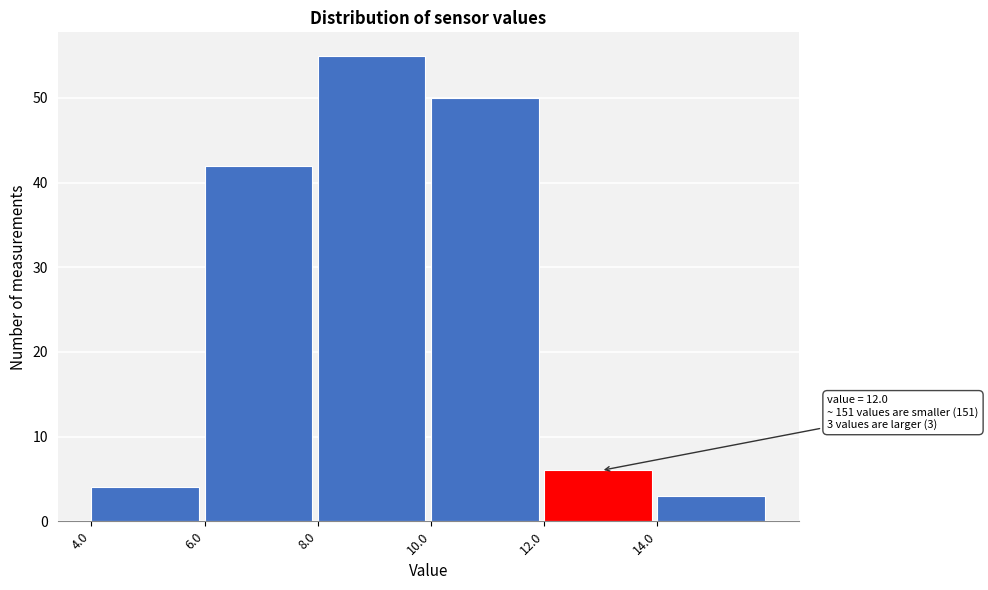

Which range on the x-axis has the tallest bar?

8 to 10